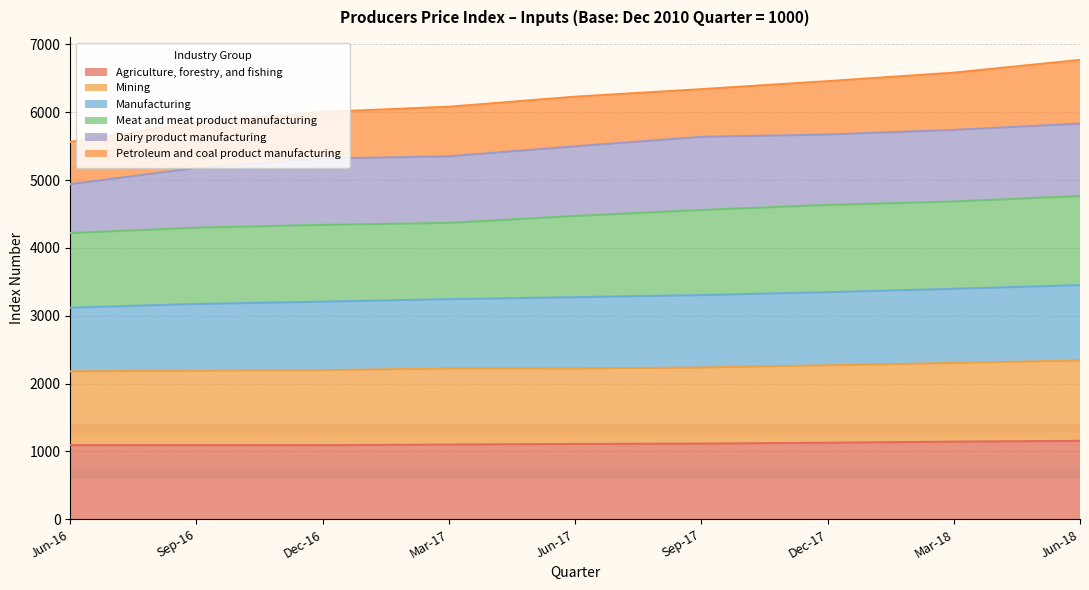

Is the value of Agriculture, forestry, and fishing at Jun-17 greater than the value of Mining at Sep-17?

No